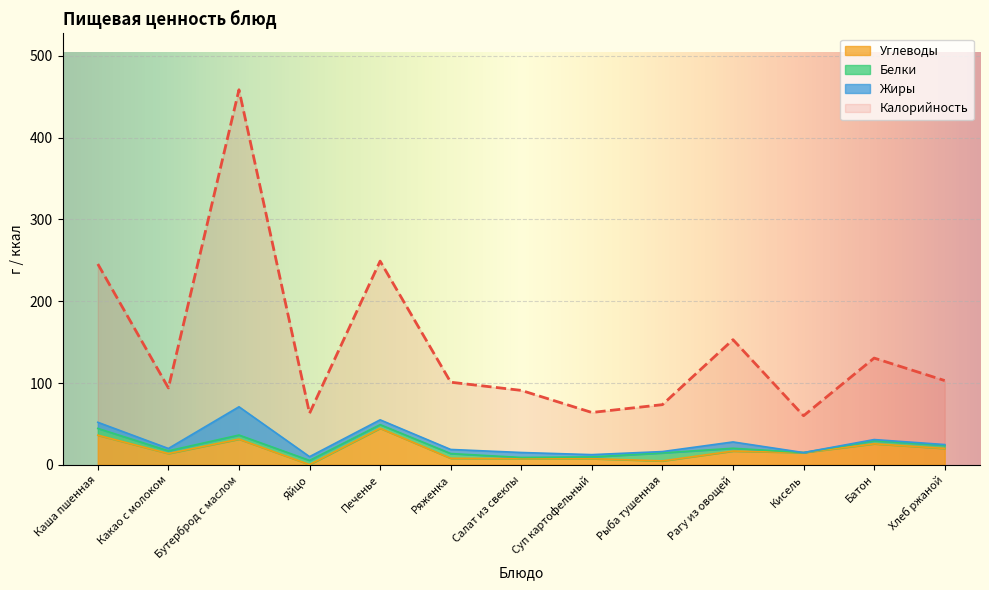

Which series has the largest range (max minus min)?

Калорийность